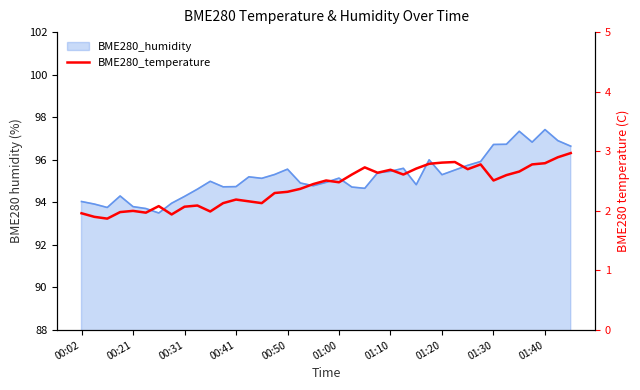

Which has a higher value, 31 or 36?

36